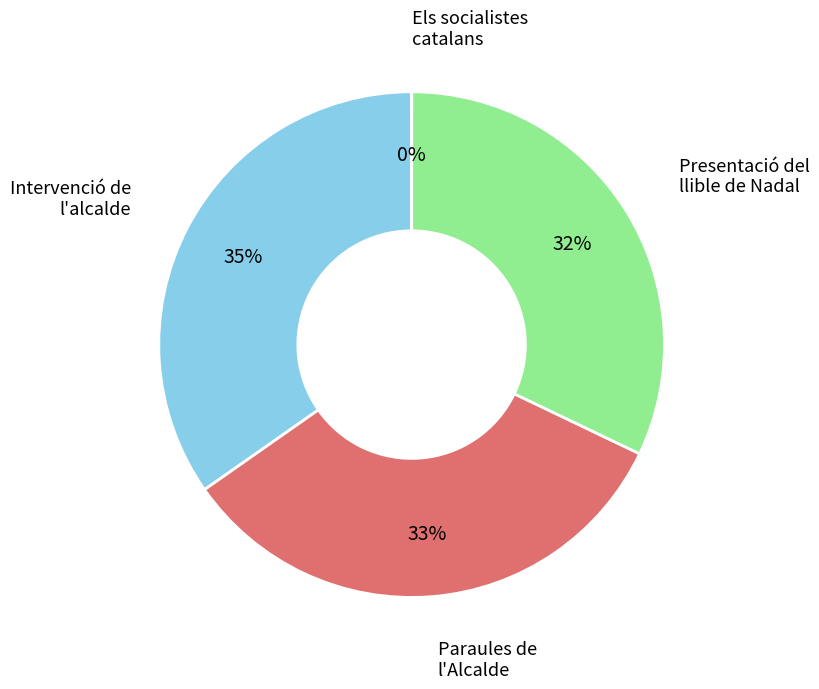

To the nearest percent, what is the average slice percentage?

25%